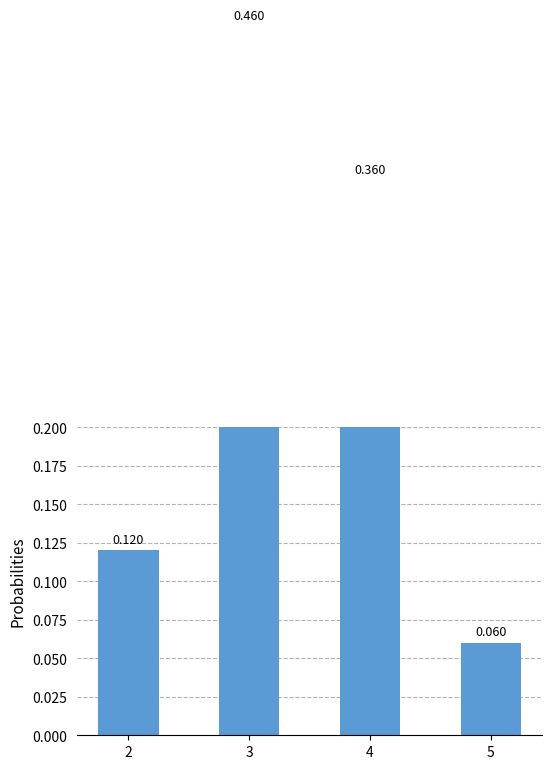

List the labels in order of value, largest first.

3, 4, 2, 5